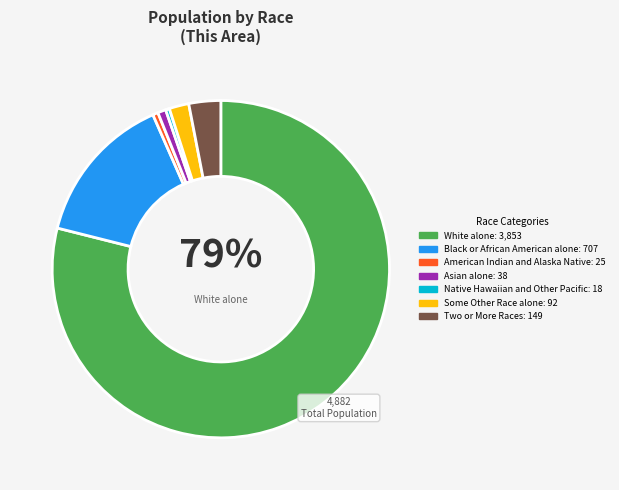

To the nearest percent, what is the average slice percentage?

14%